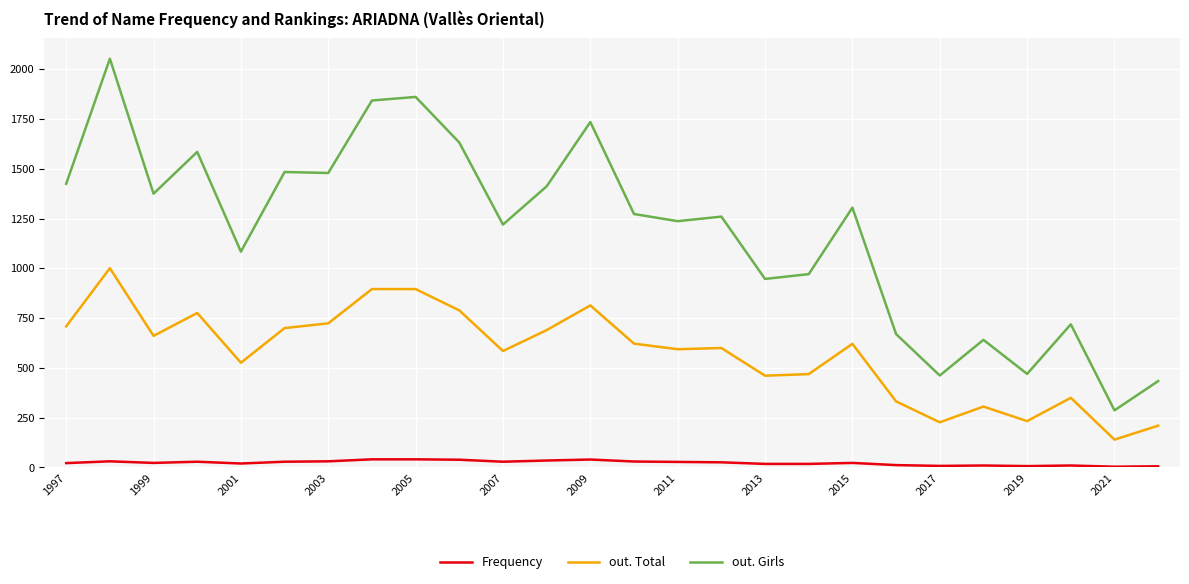

True or false: Frequency and out. Total intersect in this chart.

False